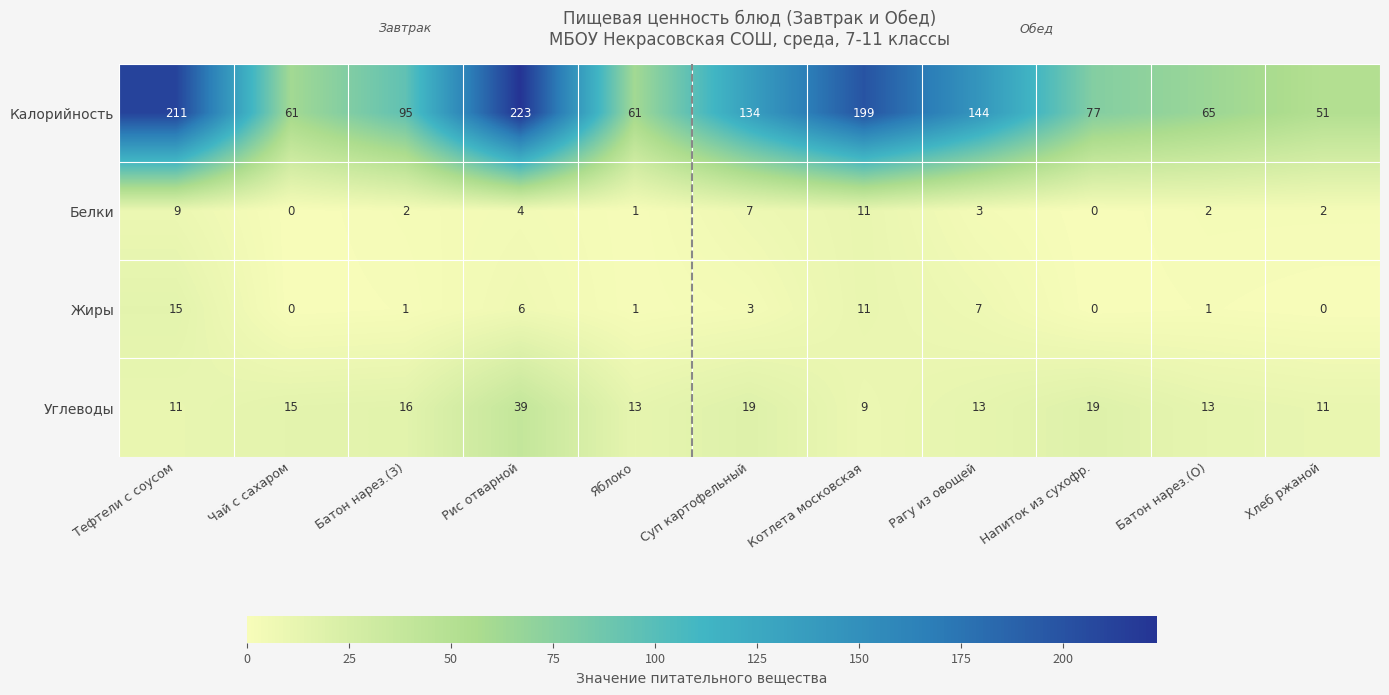

What is the greatest value displayed?

223